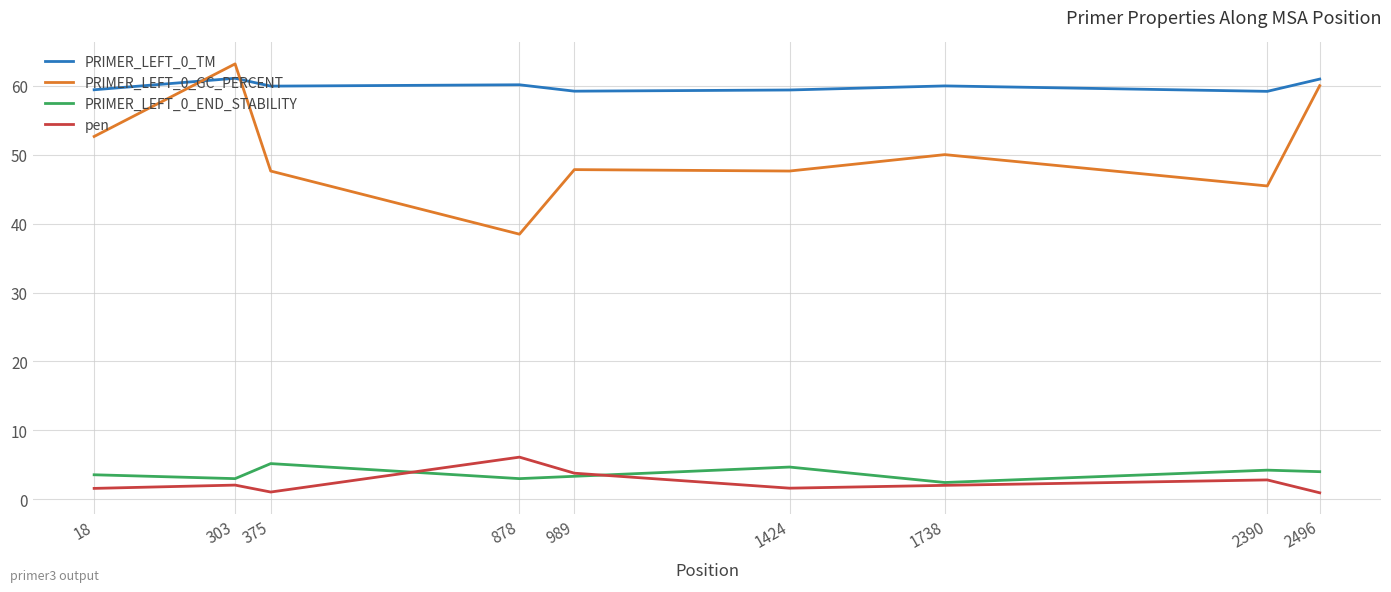

What is the sum of the PRIMER_LEFT_0_GC_PERCENT values at 878 and 2390?

83.9